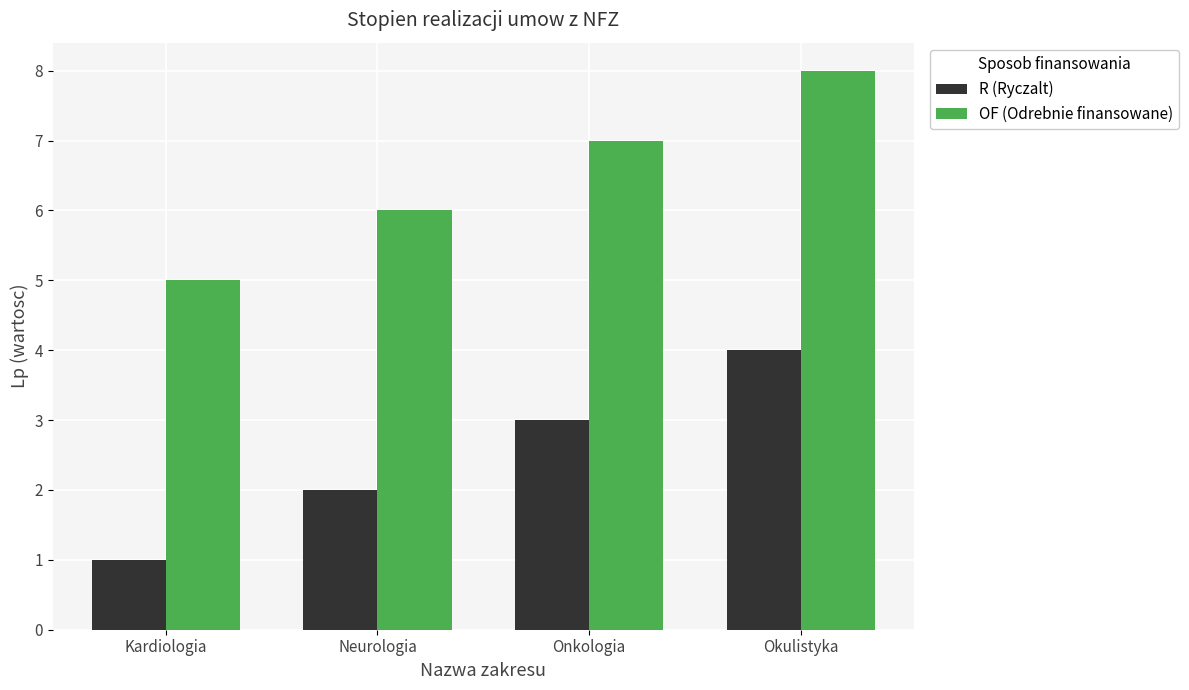

What is the difference between the R (Ryczalt) values at Okulistyka and Kardiologia?

3